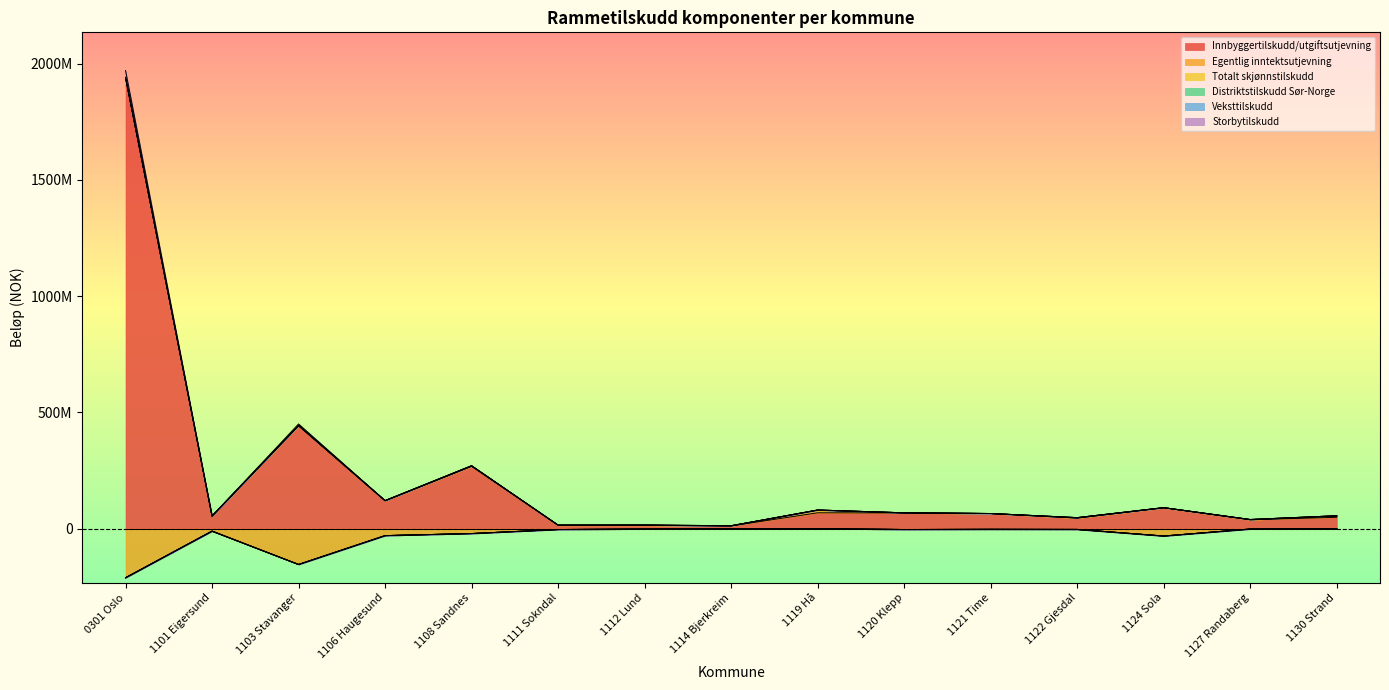

Where does the Egentlig inntektsutjevning series first go above -3504043?

1112 Lund